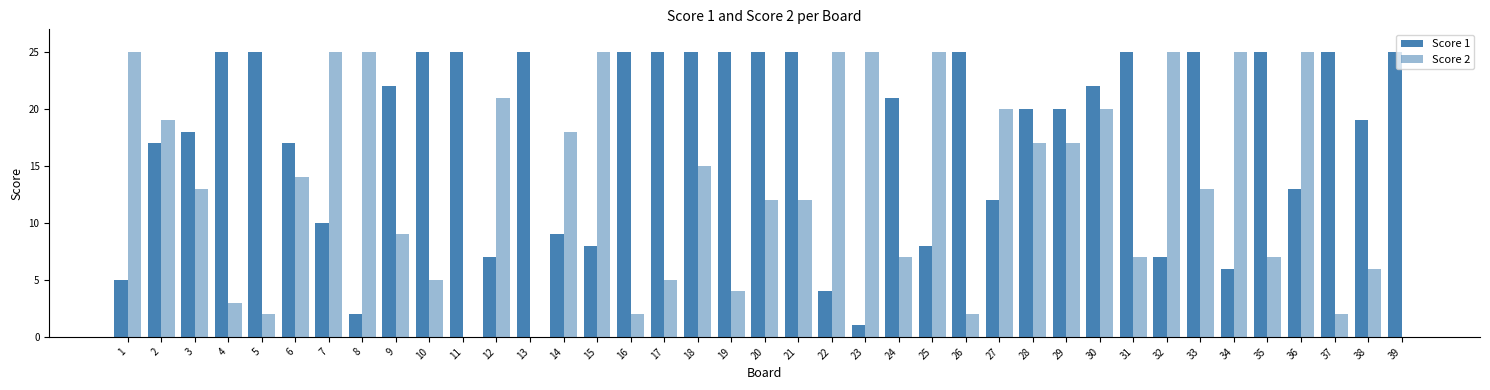

Which series has the largest range (max minus min)?

Score 2